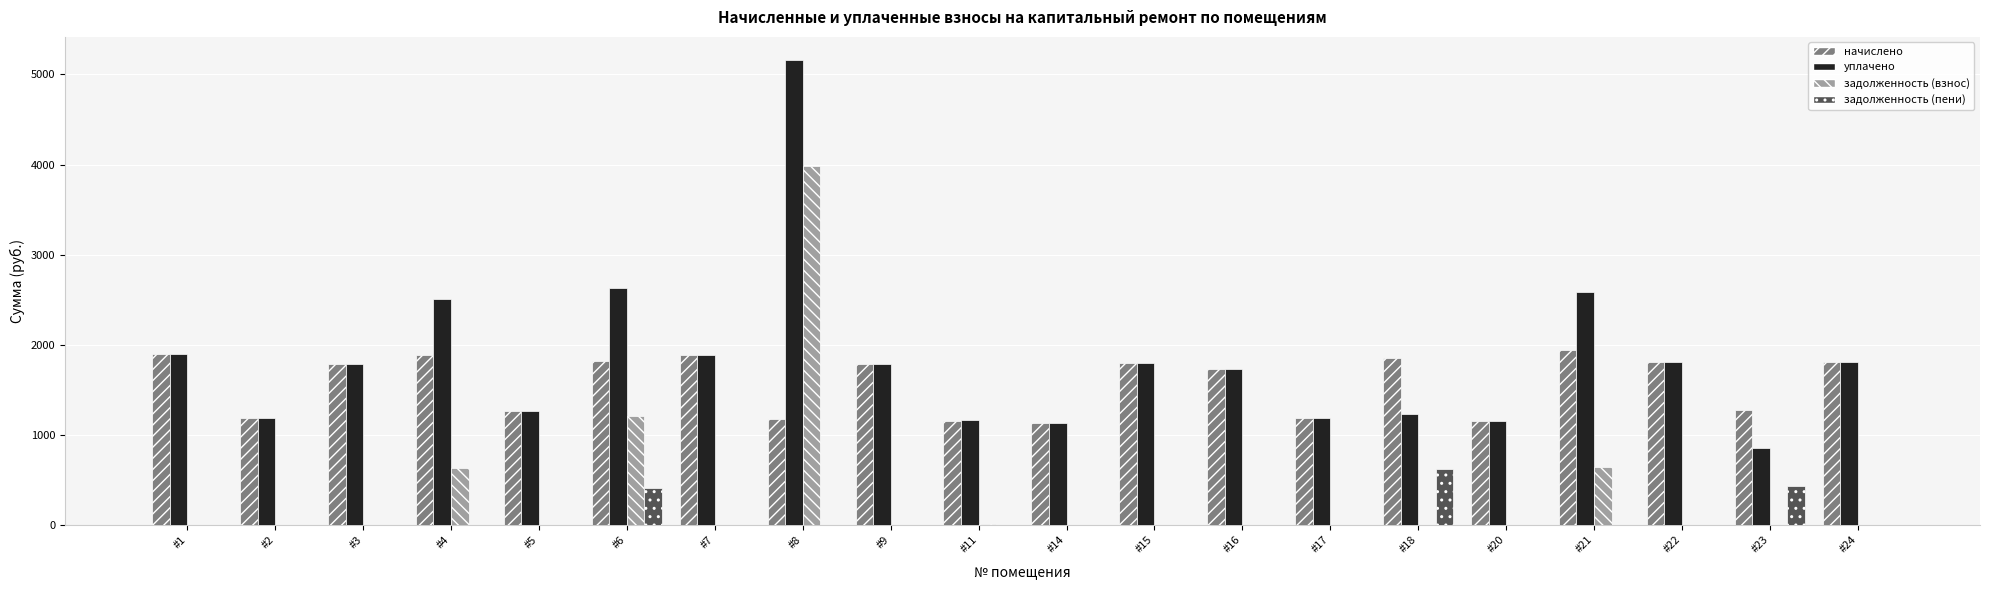

Are the bars horizontal?

No